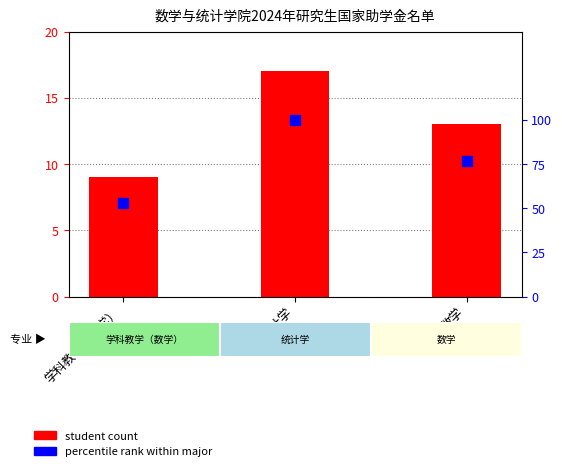

Is the value of student count at 学科教学（数学） greater than the value of percentile rank within major at 数学?

No